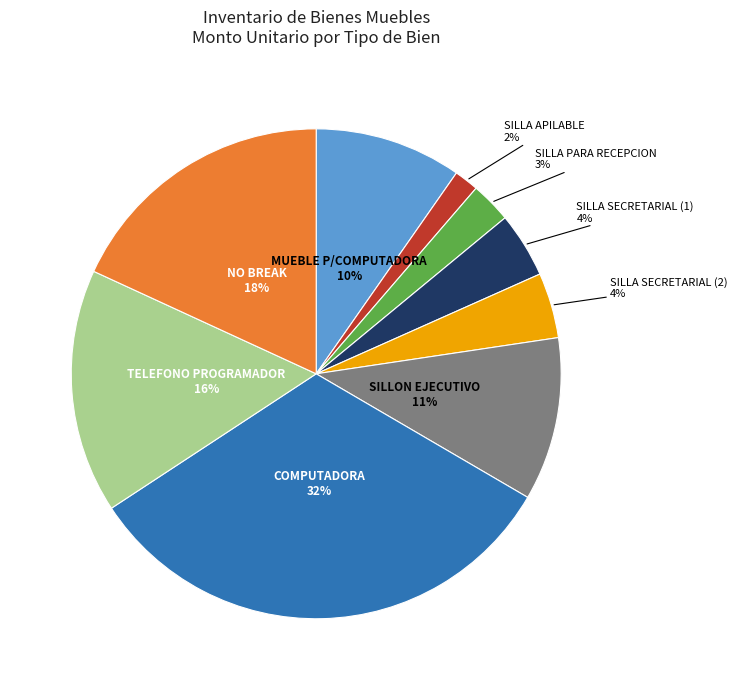

Is there any slice that represents more than half of the pie?

No